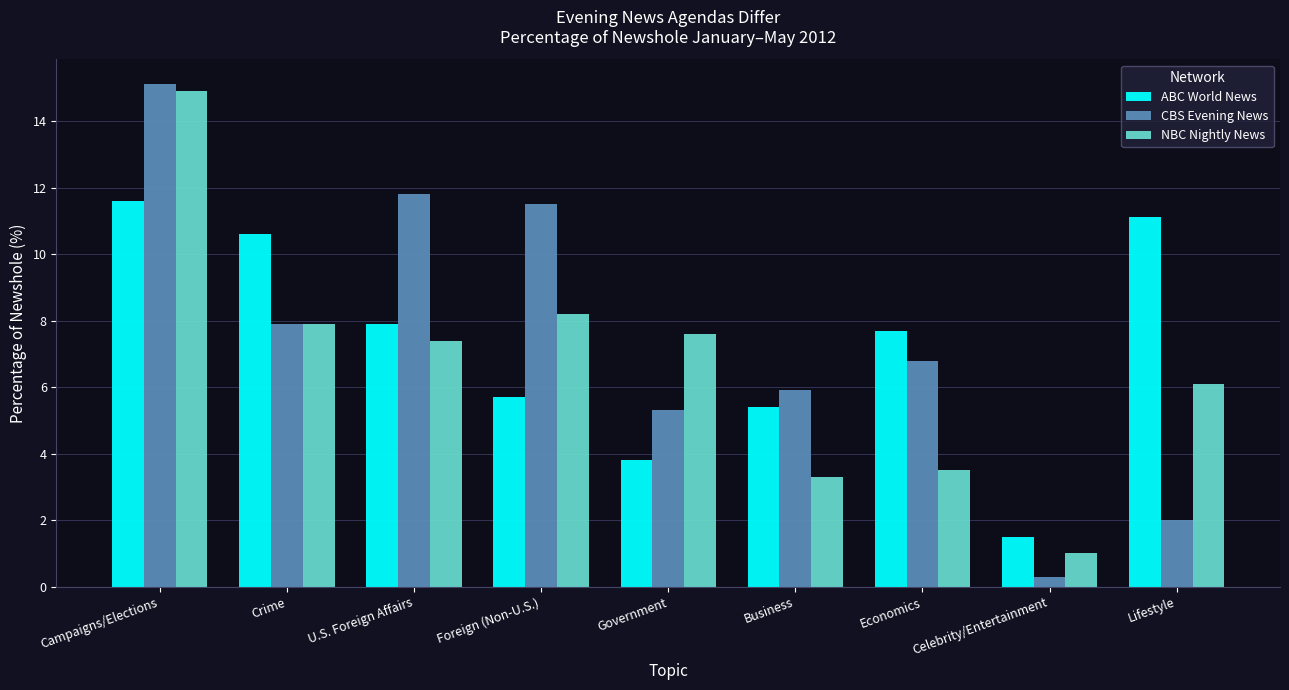

What is the average value of the ABC World News series?

7.3